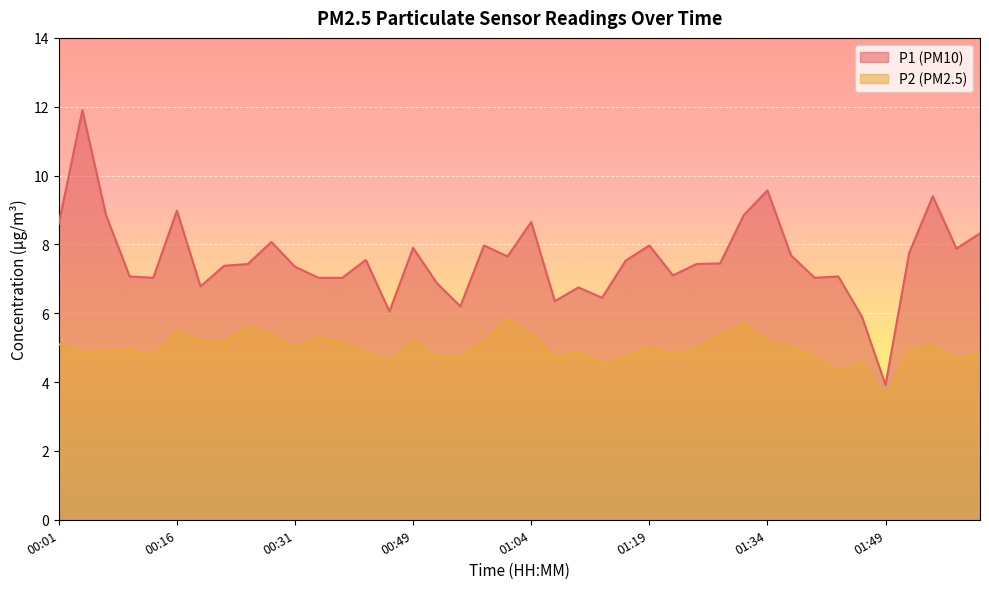

The P1 series shows 18.5 at 00:04. True or false?

False